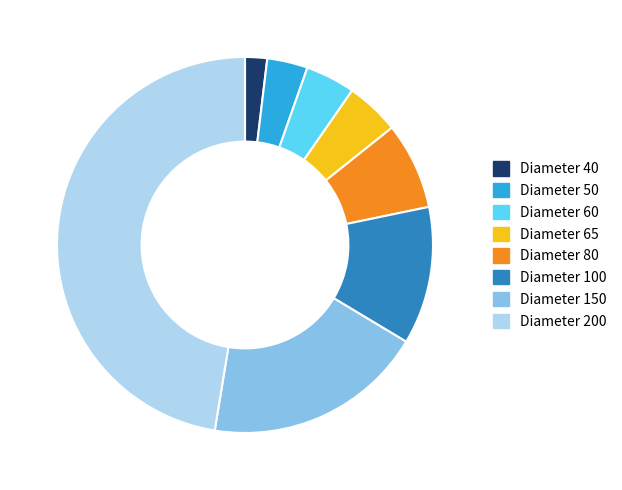

Does any single category account for the majority?

No